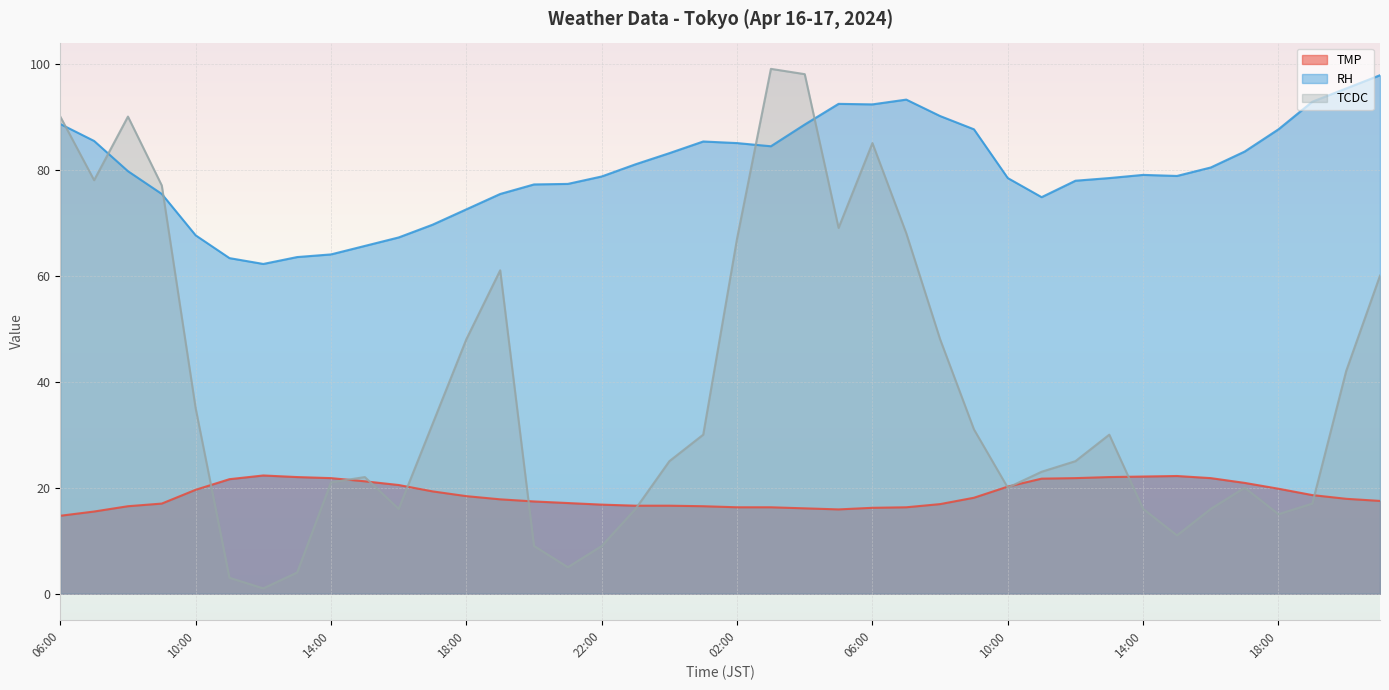

What is the sum of the TMP values at 15:00 and 08:00?

37.7